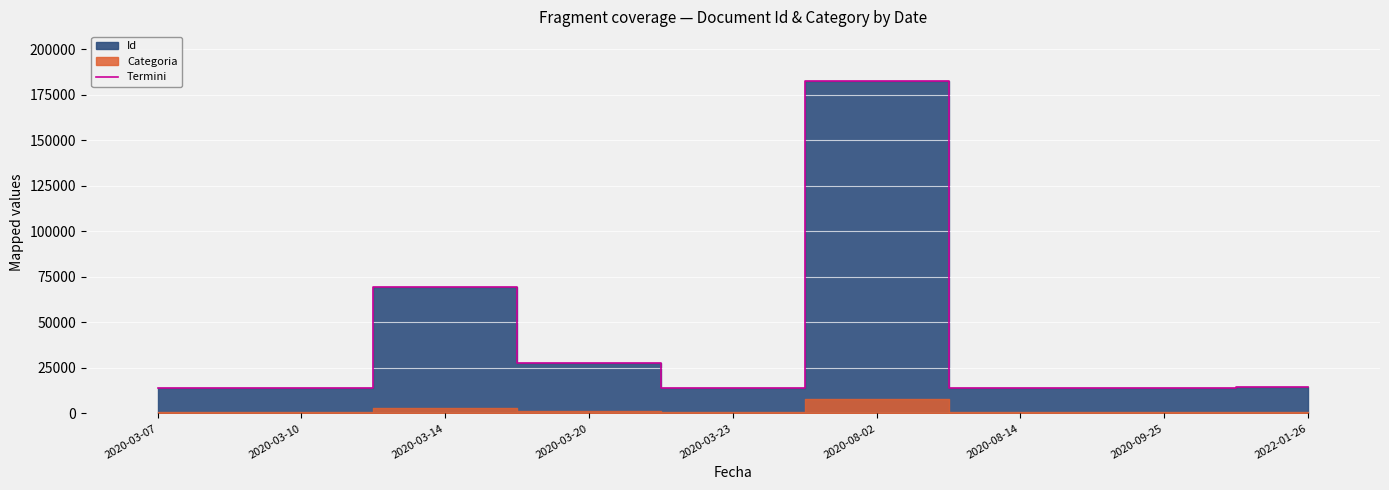

What is the difference between the second highest and minimum values?

55557